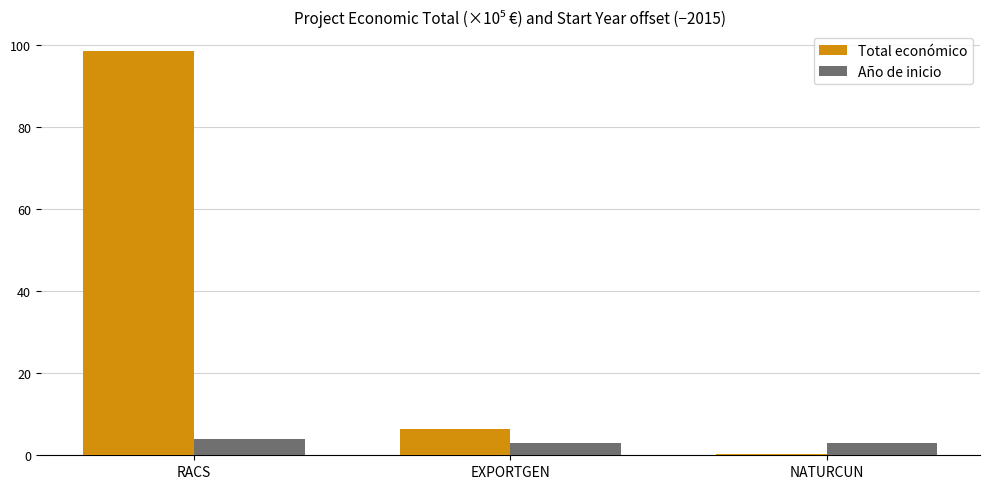

Which series changed the most between RACS and NATURCUN?

Total económico